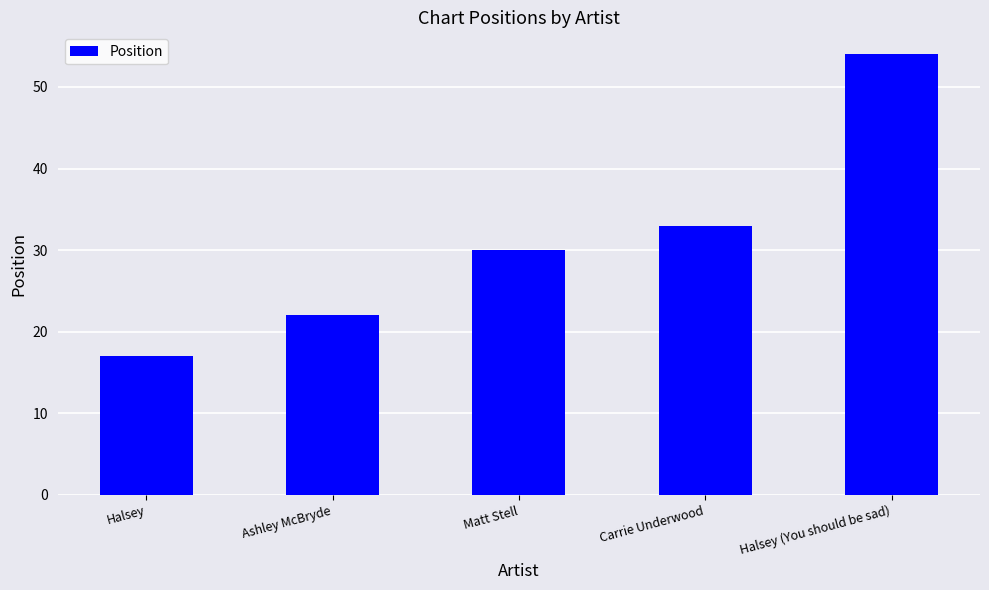

What is the maximum value shown in the chart?

54